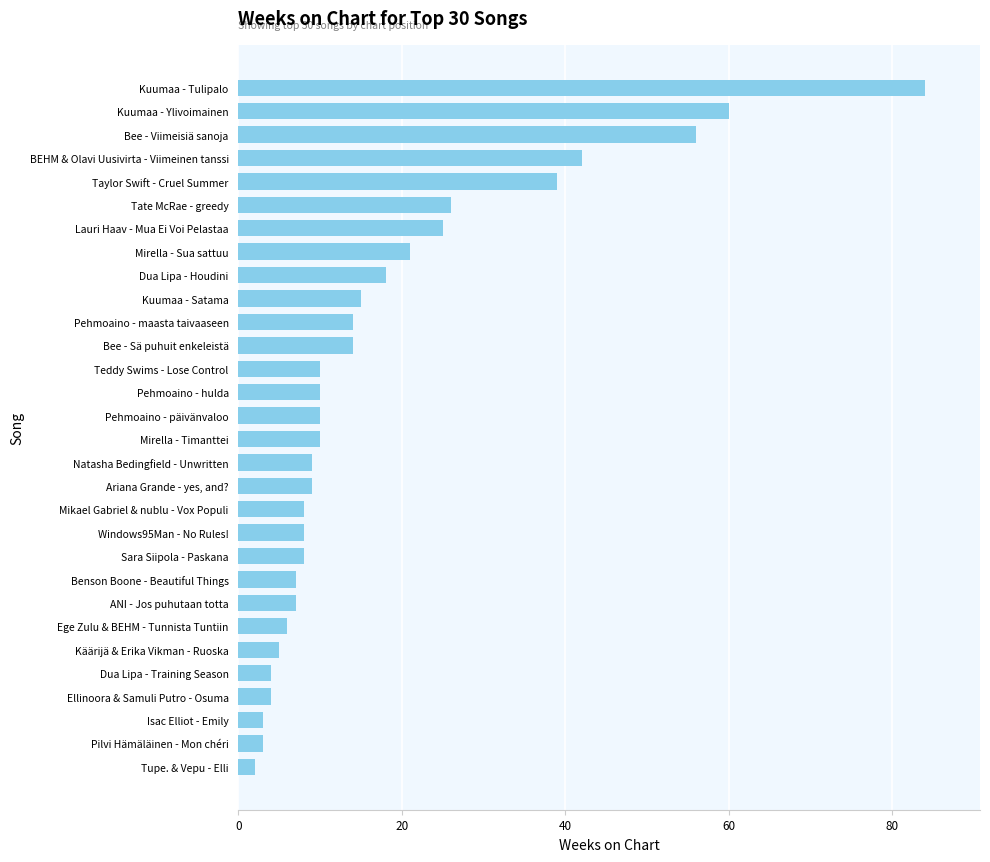

What is the change in value from Mikael Gabriel & nublu - Vox Populi to Bee - Viimeisiä sanoja?

+48